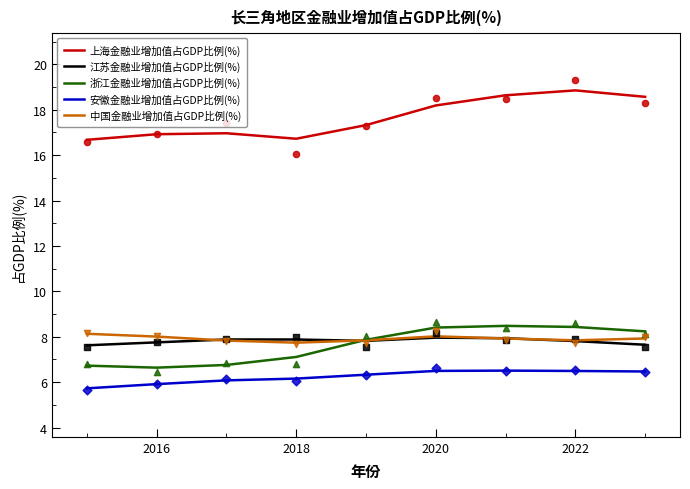

What are all the series names shown in the legend?

上海金融业增加值占GDP比例(%), 江苏金融业增加值占GDP比例(%), 浙江金融业增加值占GDP比例(%), 安徽金融业增加值占GDP比例(%), 中国金融业增加值占GDP比例(%)